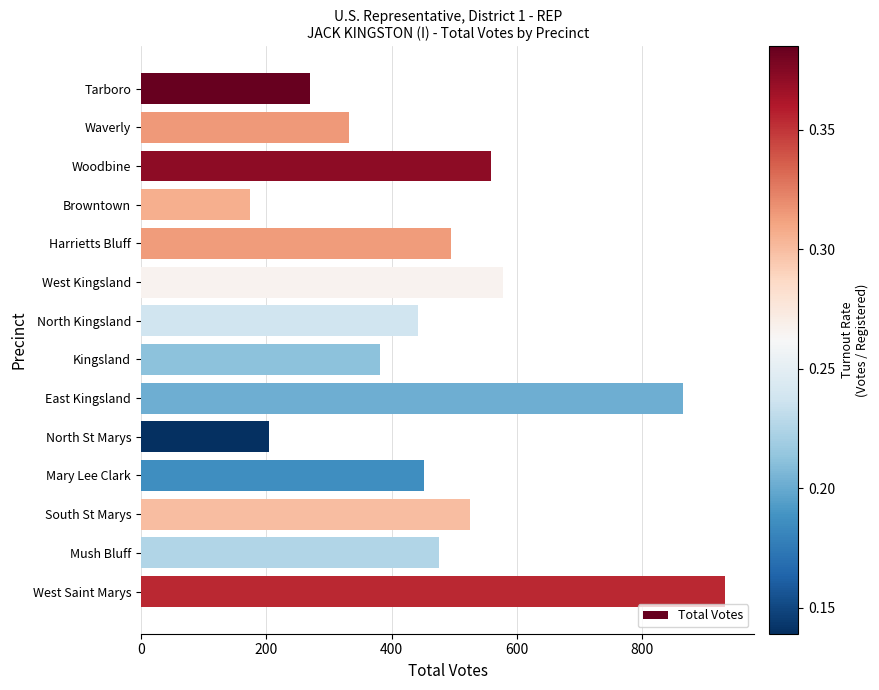

What is the maximum value shown in the chart?

932